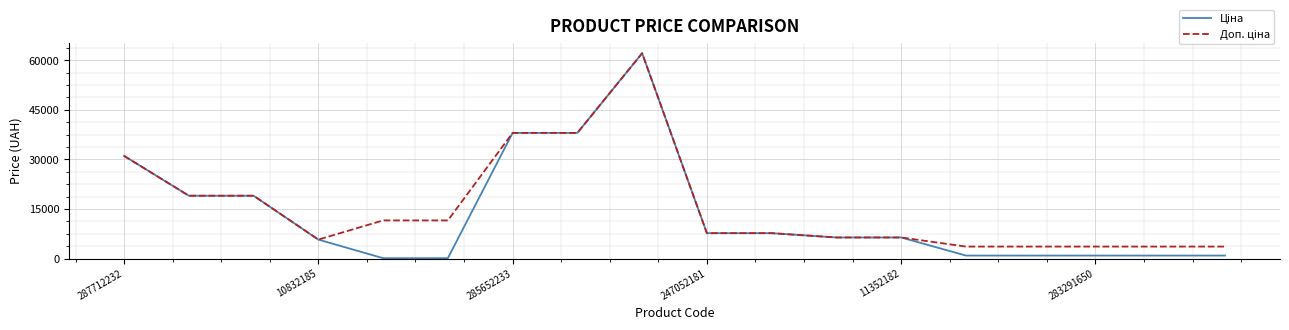

What is the greatest value displayed?

62116.9